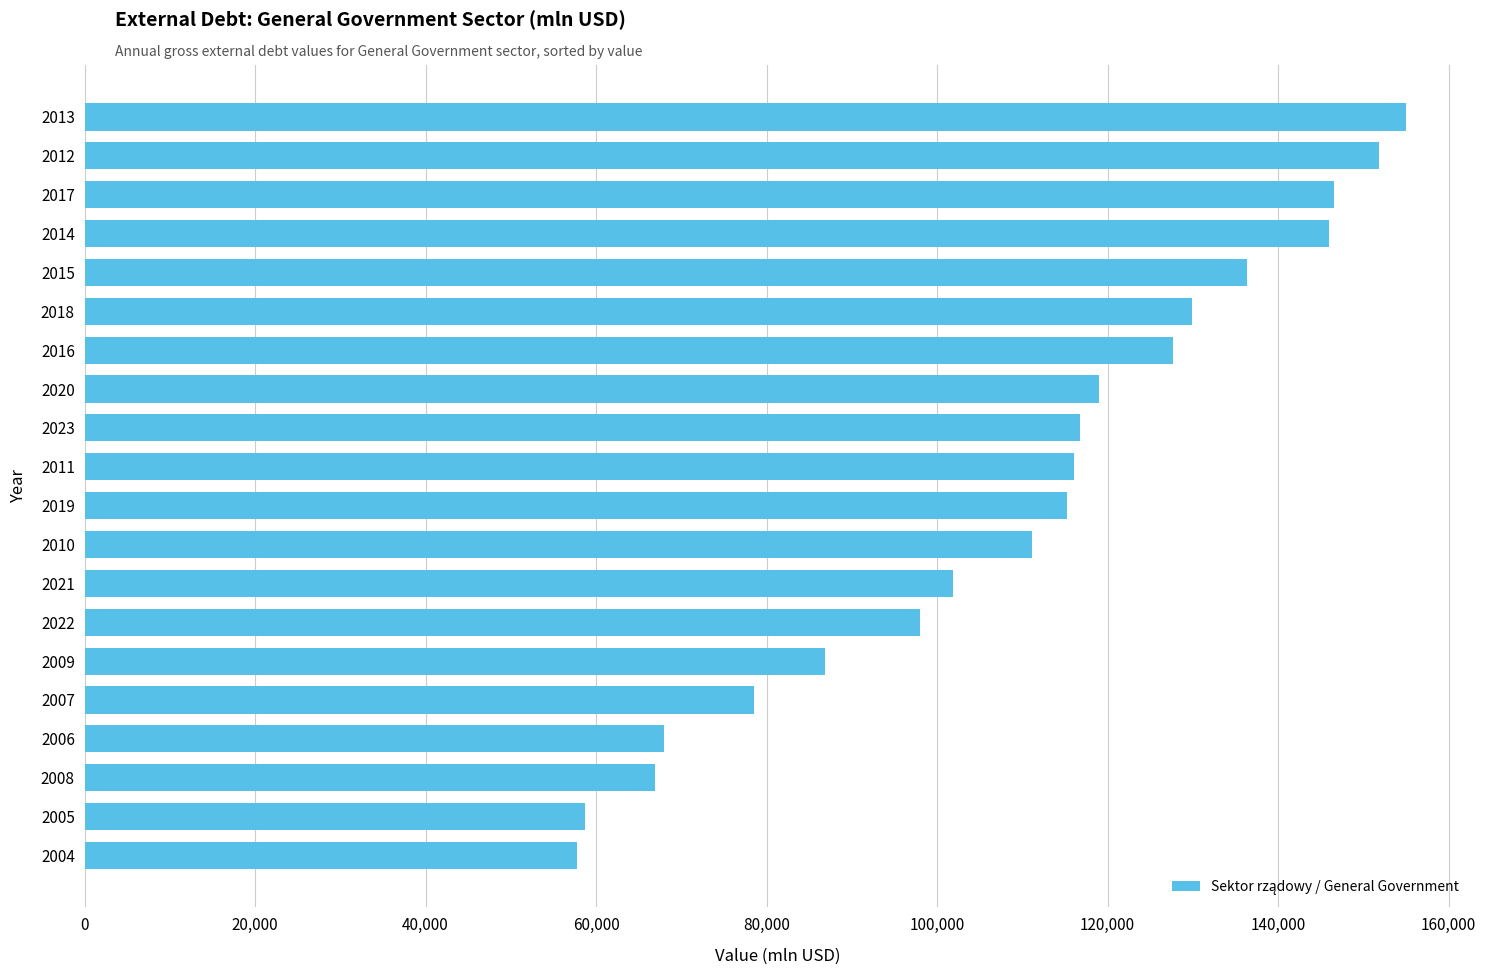

What is the value of the 18th bar from the top?

66961